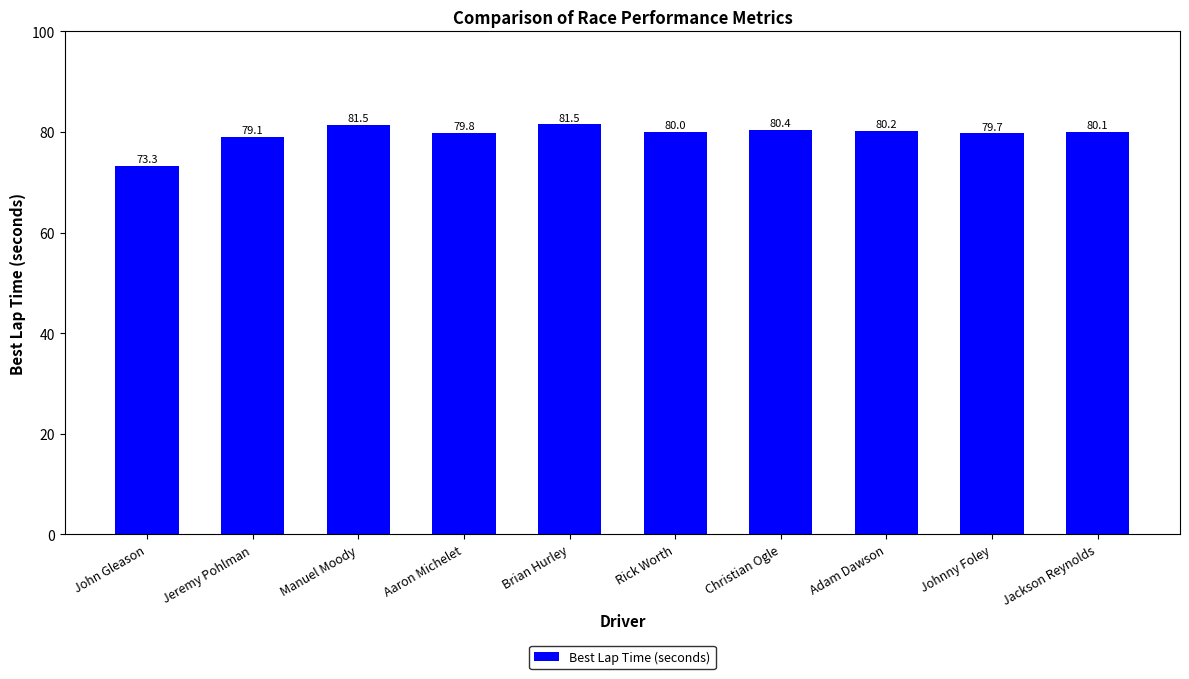

What is the sum of the values at Jeremy Pohlman and Christian Ogle?

159.5